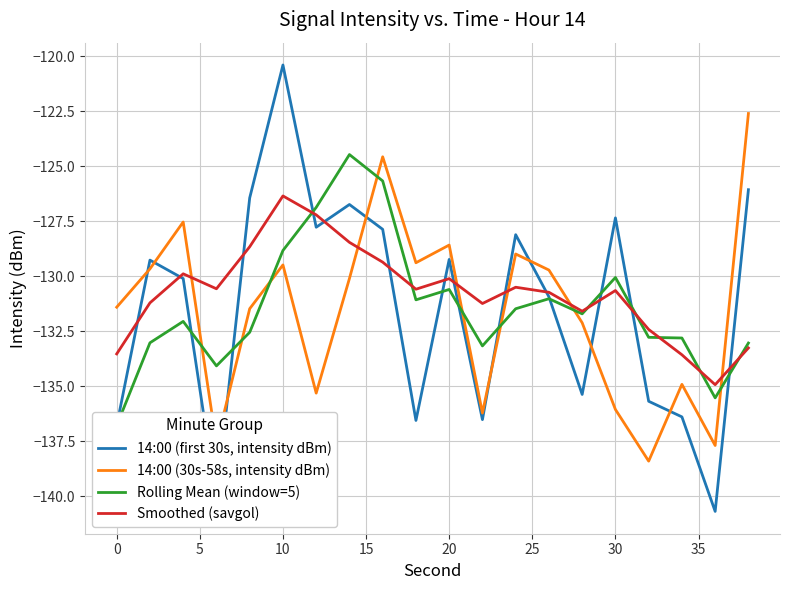

Does the chart have visible grid lines?

Yes